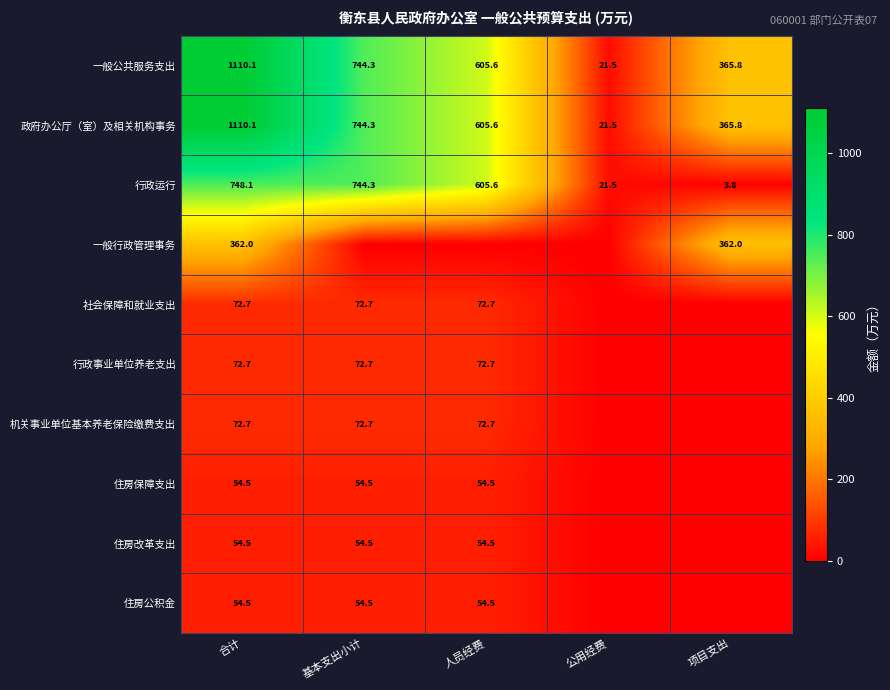

What is the sum of the 住房保障支出 values at 基本支出小计 and 合计?

109.0